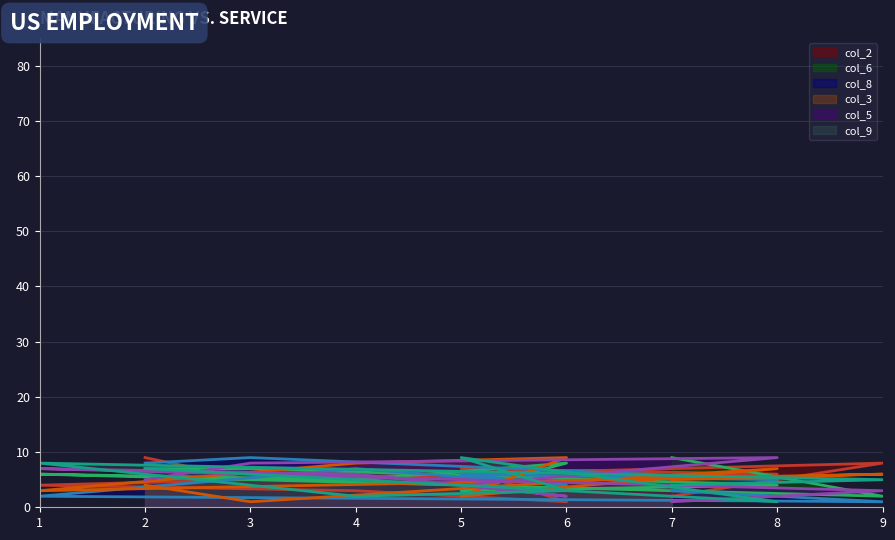

Which has a higher value, 4 or 3?

3